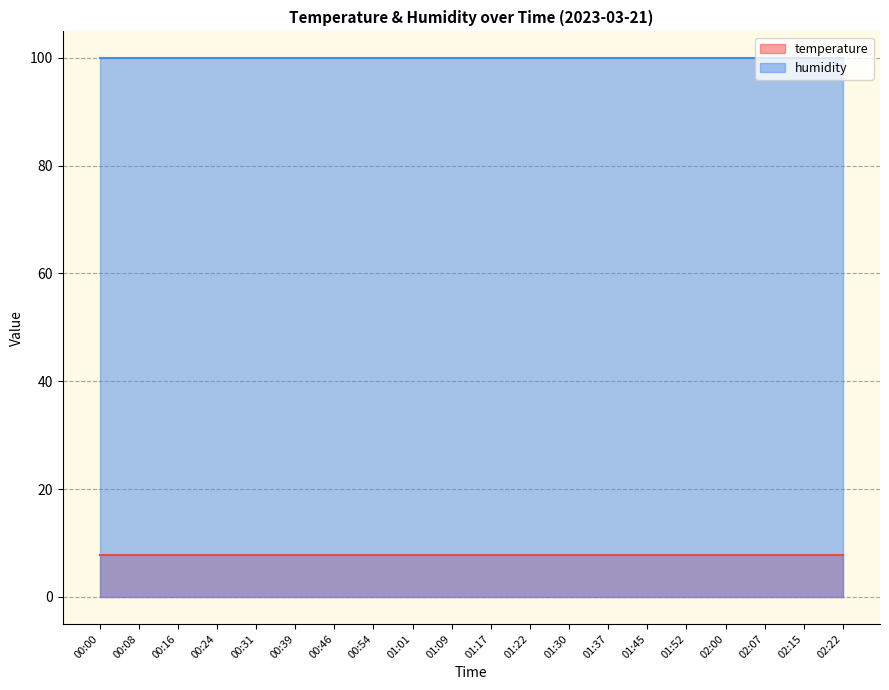

True or false: humidity has more than 0 points higher than both neighbors.

False